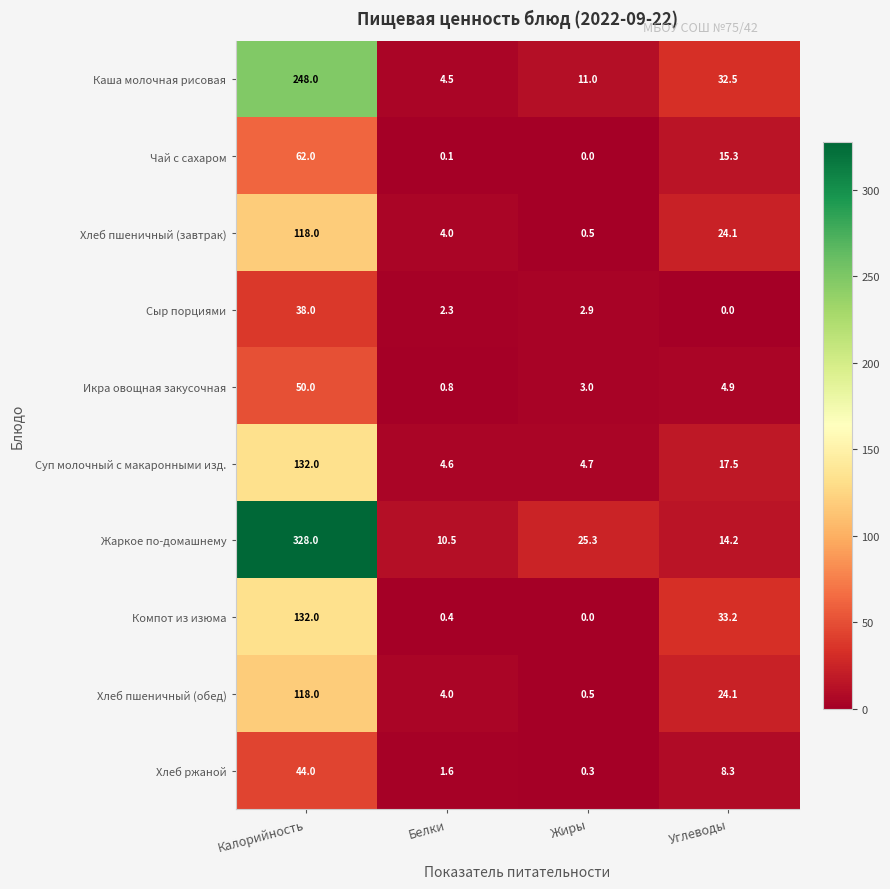

At which label is Хлеб пшеничный (обед) closest to 59?

Углеводы